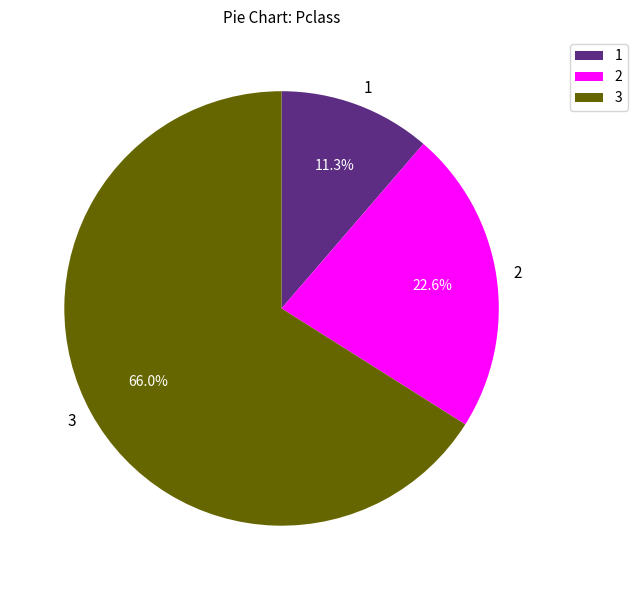

What percentage is NOT represented by 1?

88.7%